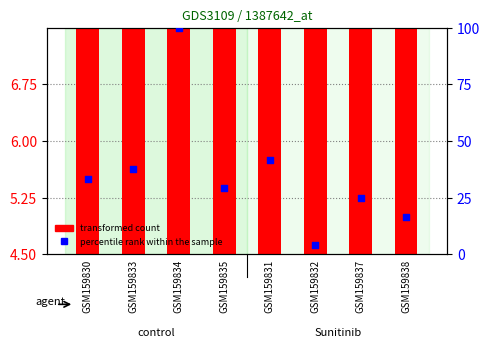

What is the total value across all series at GSM159834?

106.7